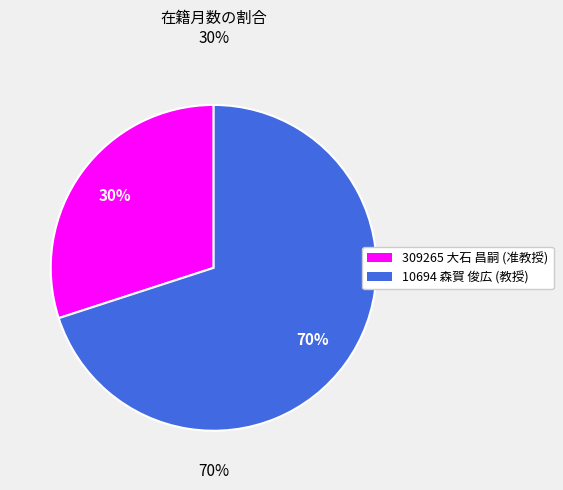

To the nearest percent, what is the difference between the largest and smallest slice percentages?

40%